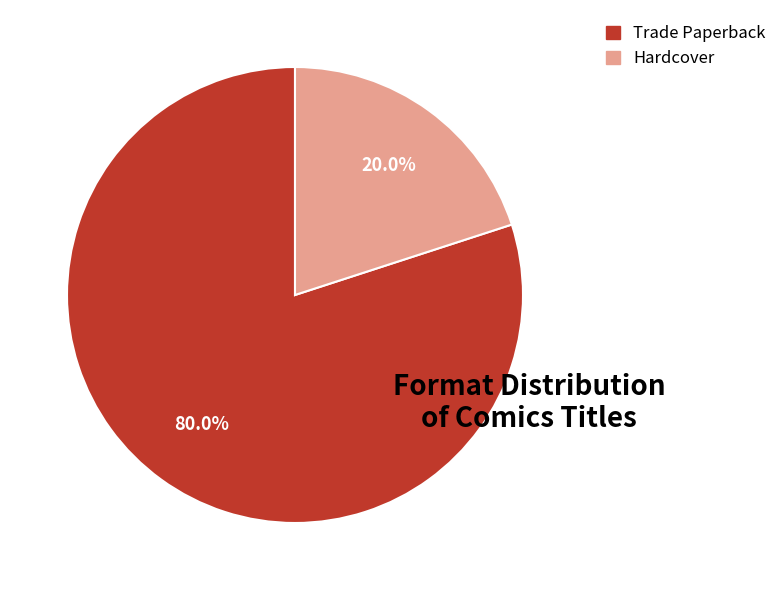

What is the total percentage of Trade Paperback and Hardcover?

100.0%